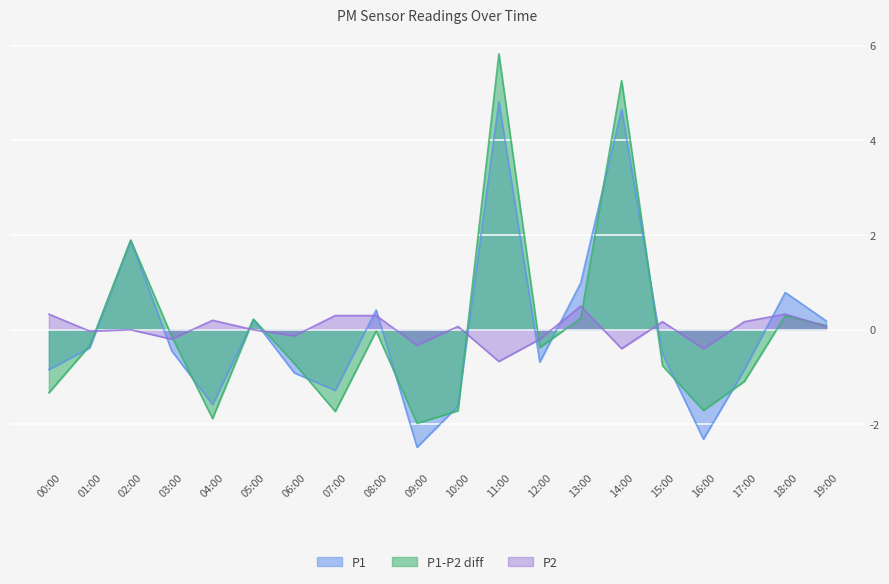

Rank the series at 09:00 from highest to lowest value.

P2, P1-P2 diff, P1